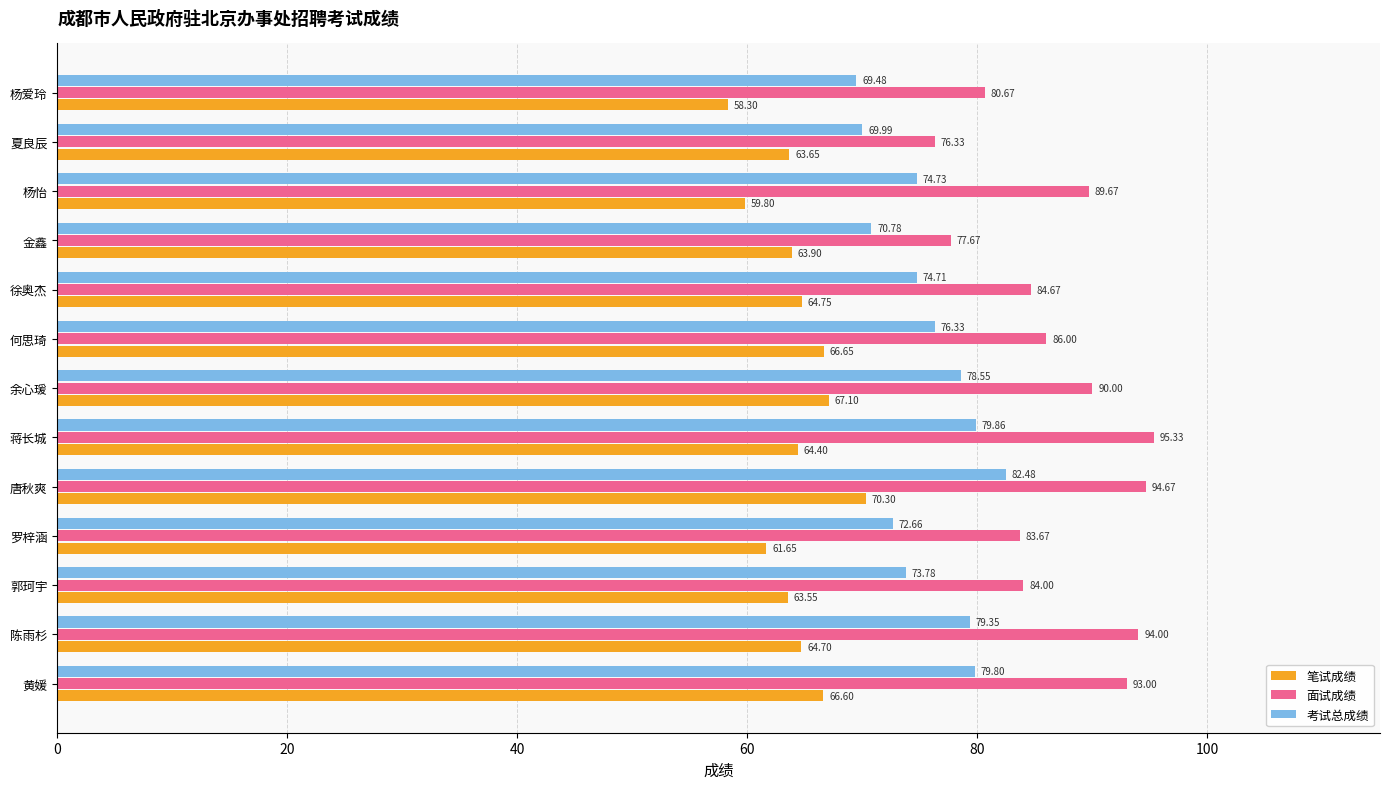

Where is 考试总成绩 nearest to the value 75?

杨怡